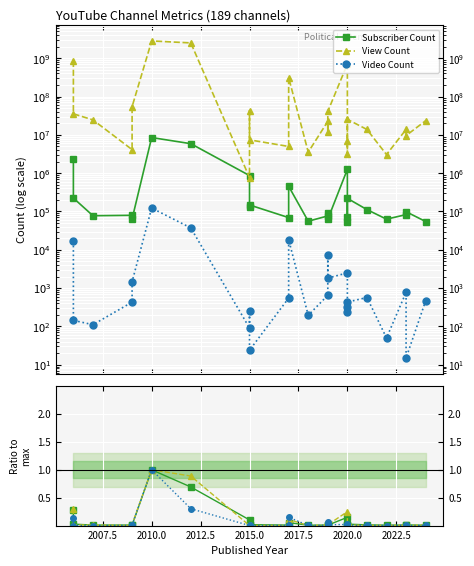

What position from the left is 18?

19